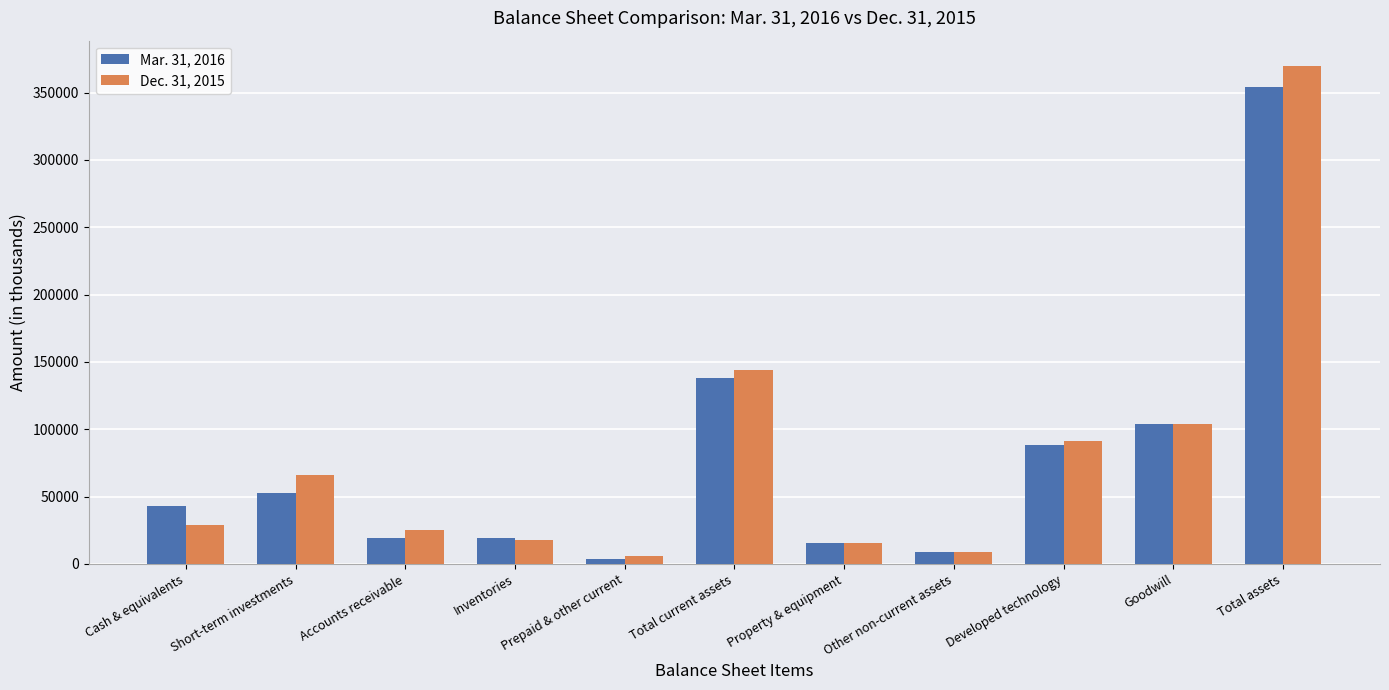

Which category has the highest value in the Dec. 31, 2015 series?

Total assets